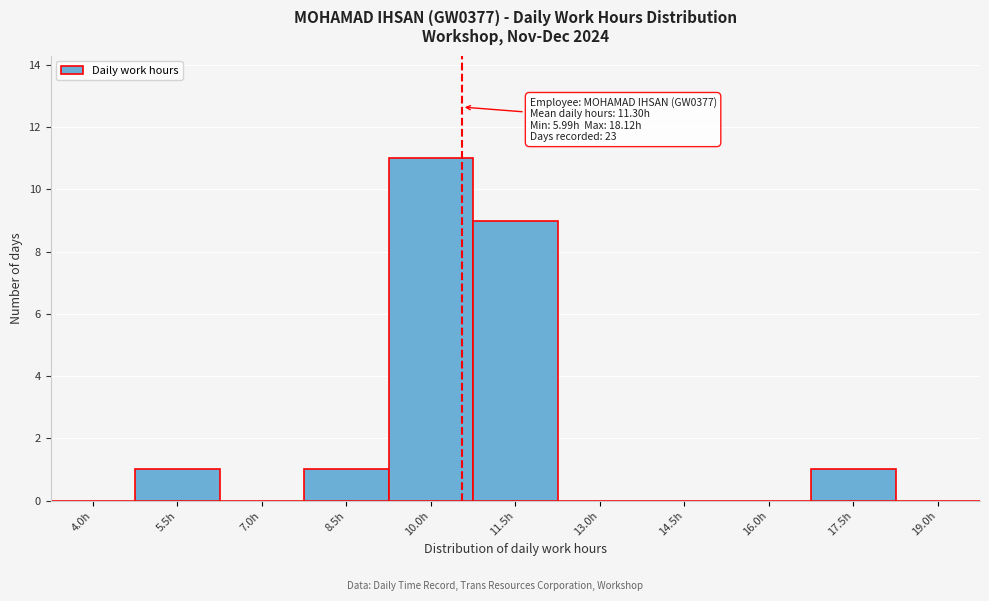

Reading left to right, transcribe all the data shown in this chart.

4.0h=0	5.5h=1	7.0h=0	8.5h=1	10.0h=11	11.5h=9	13.0h=0	14.5h=0	16.0h=0	17.5h=1	19.0h=0